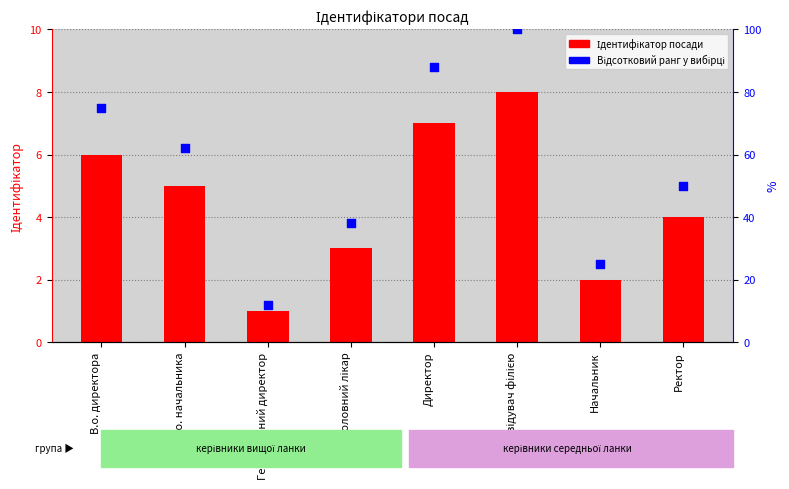

At how many categories does at least one series exceed 76?

2